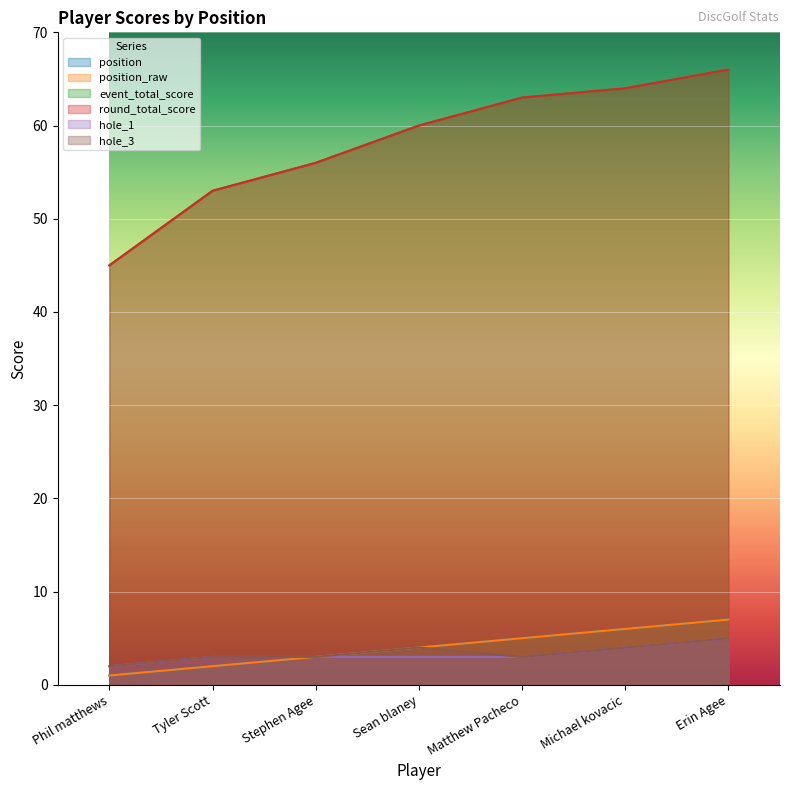

How many lines are shown in the chart?

6